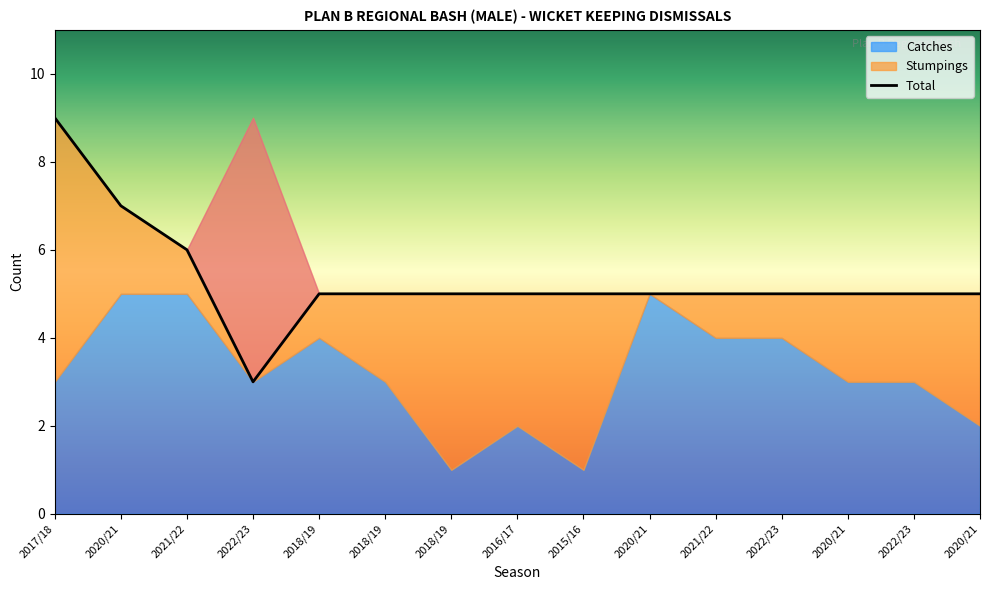

Which series changed the most between 2022/23 and 2022/23?

Stumpings